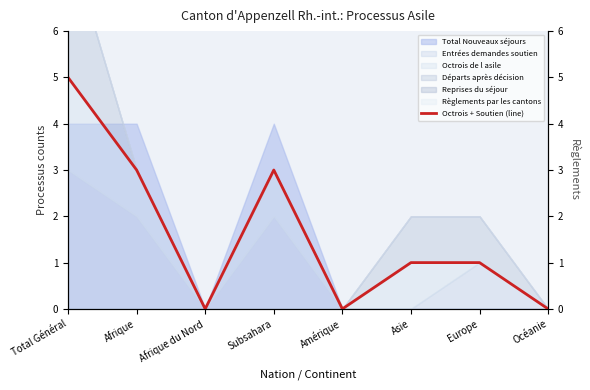

Where is the first local maximum?

Subsahara